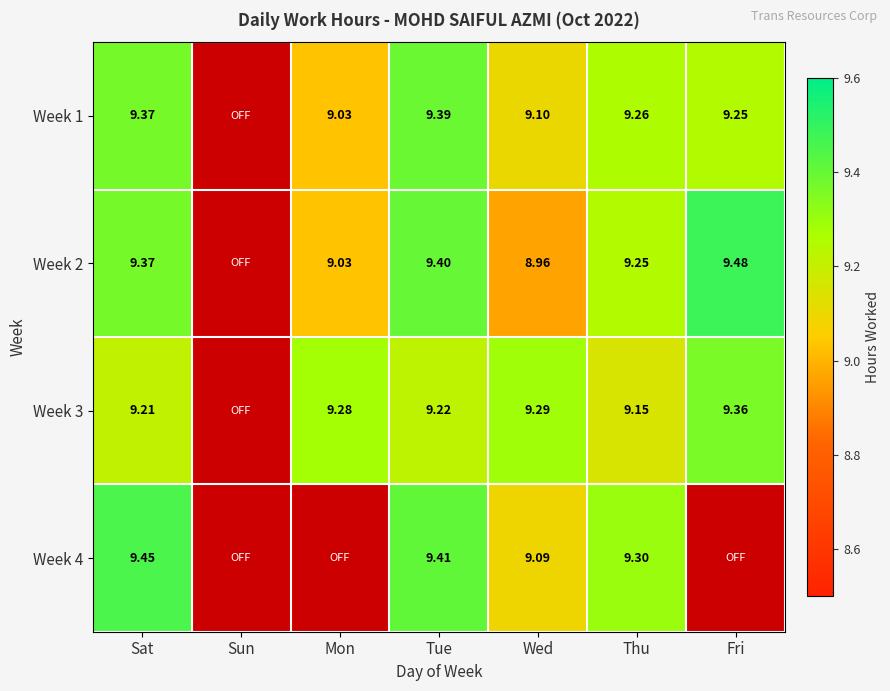

Is the value of Week 4 at Sat greater than the value of Week 1 at Mon?

Yes